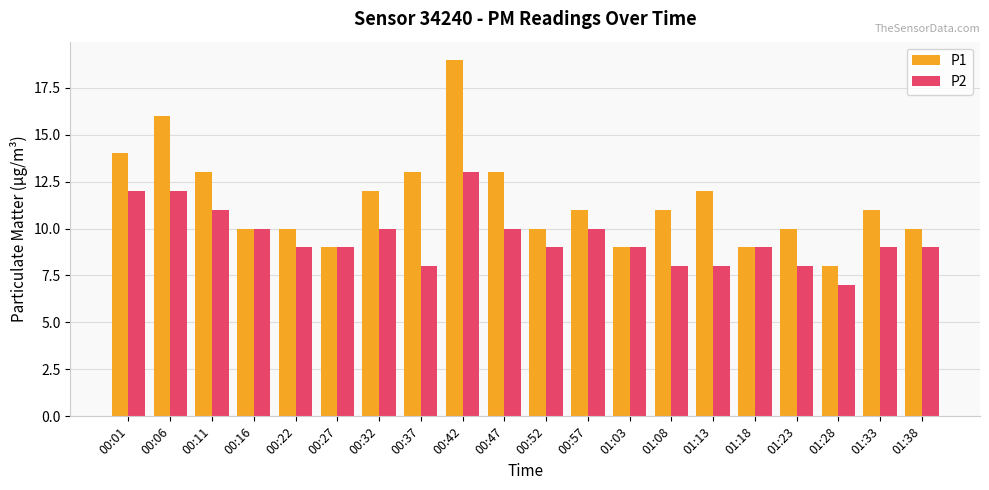

Rank the series at 00:47 from highest to lowest value.

P1, P2